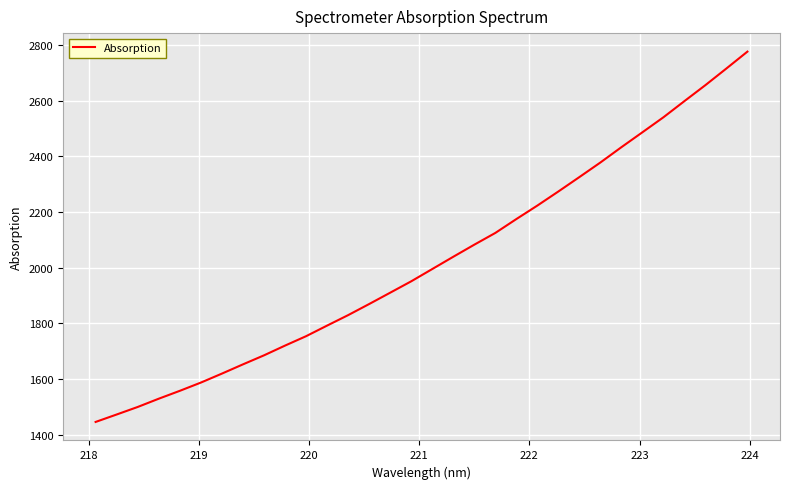

What is the difference between the maximum and minimum values?

1330.7